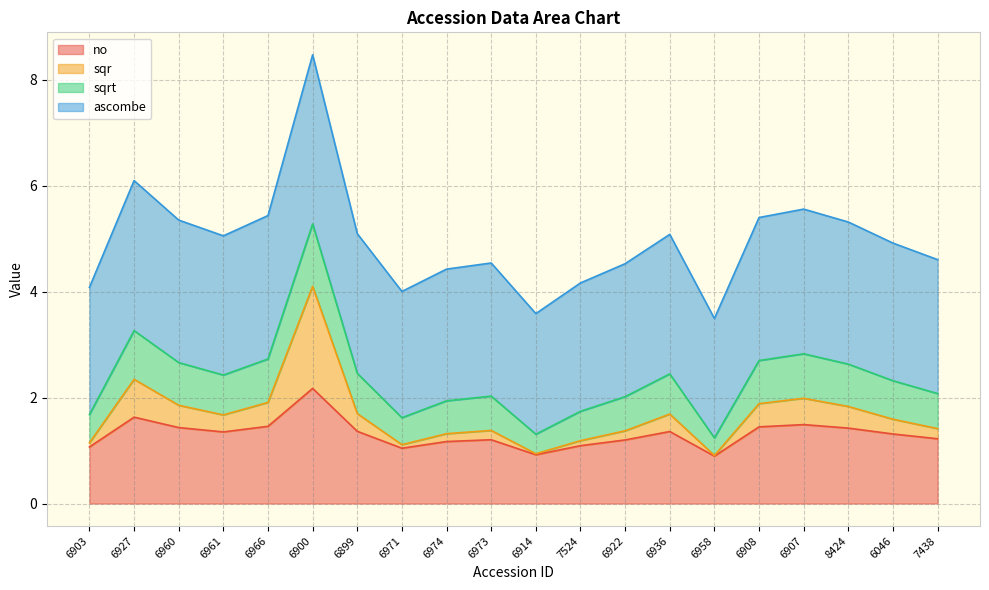

True or false: sqr and no cross at least once.

False